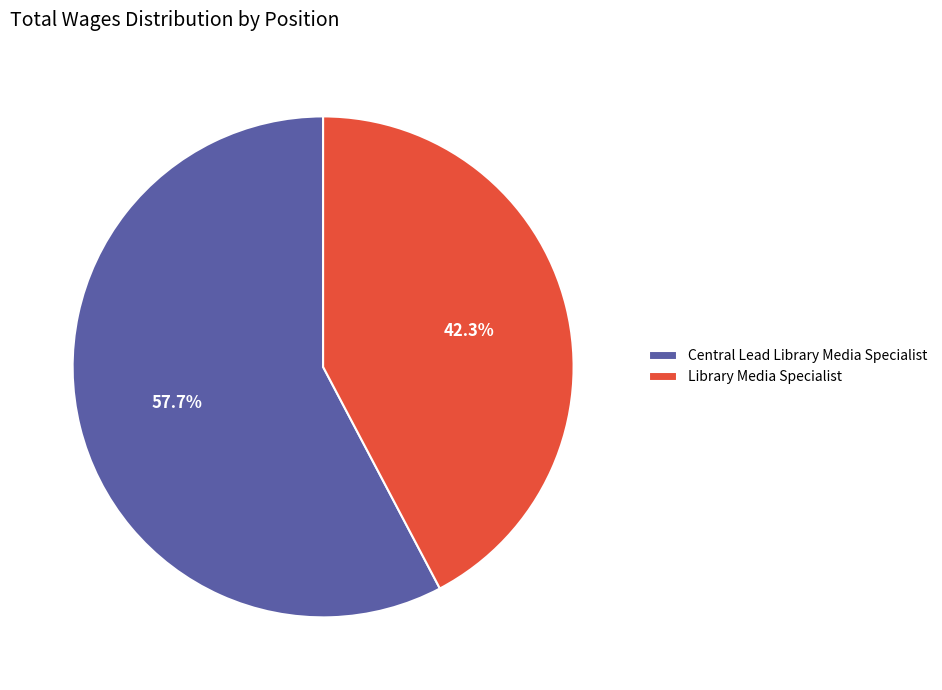

To the nearest percent, what percentage of the pie is Central Lead Library Media Specialist?

58%